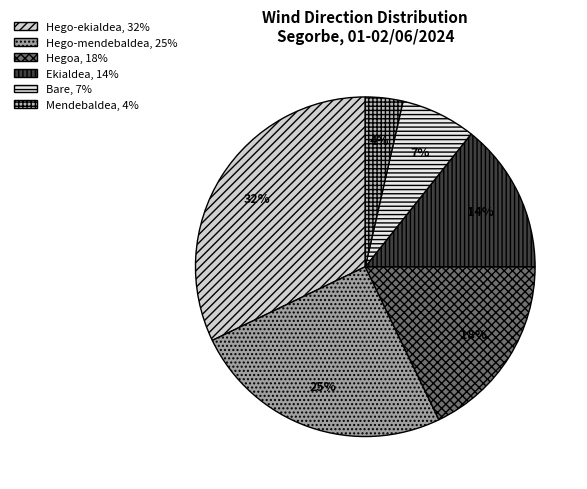

What is the largest slice in the pie chart?

Hego-ekialdea